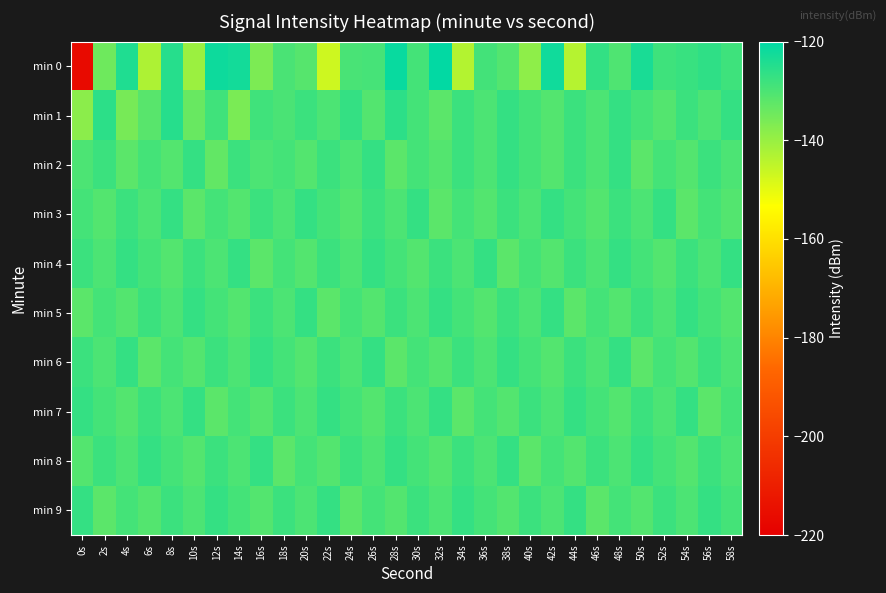

Which series has the largest total across all categories?

min 4